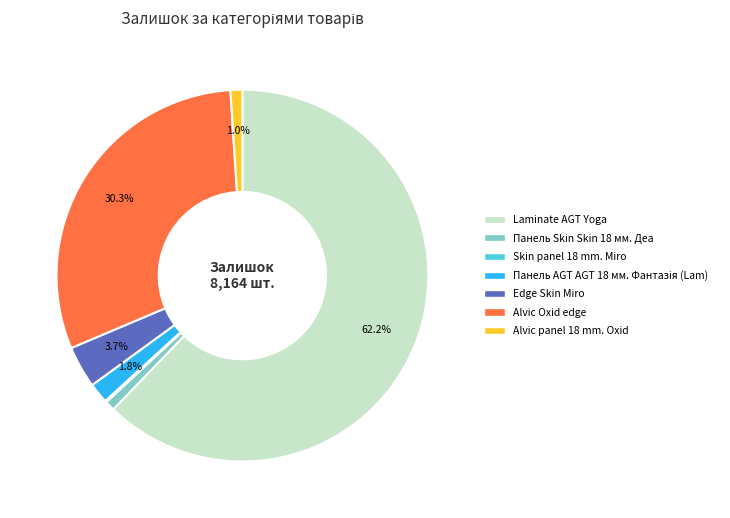

Does any single category account for the majority?

Yes